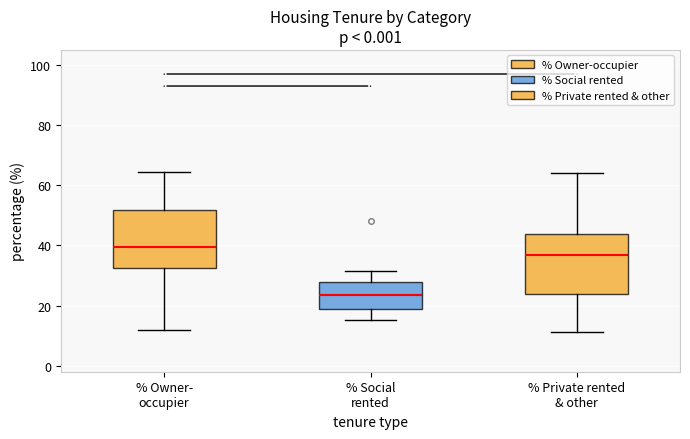

Which box's median line is the highest?

% Owner- occupier